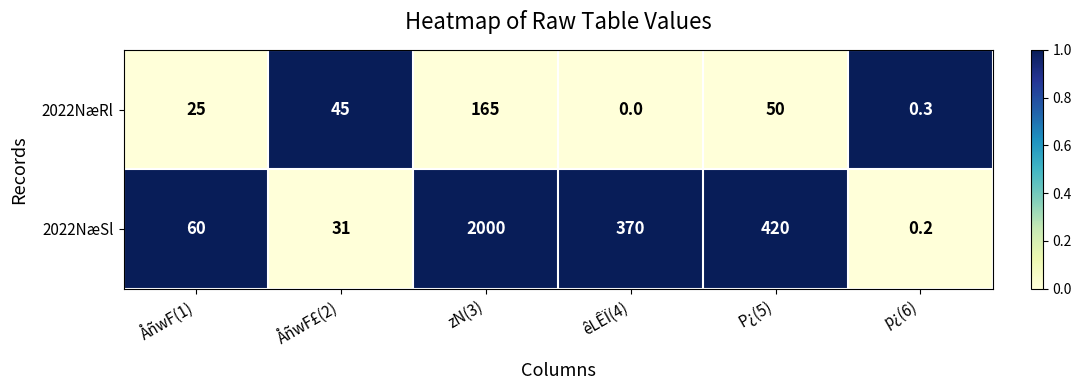

Count the number of data series in this chart.

2